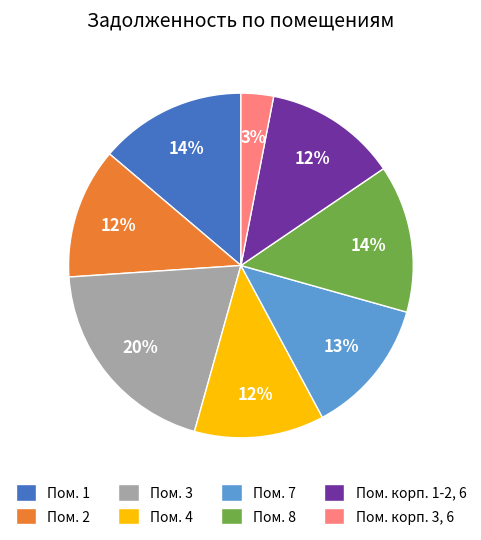

Do Пом. 1 and Пом. 3 together represent more than half of the pie?

No